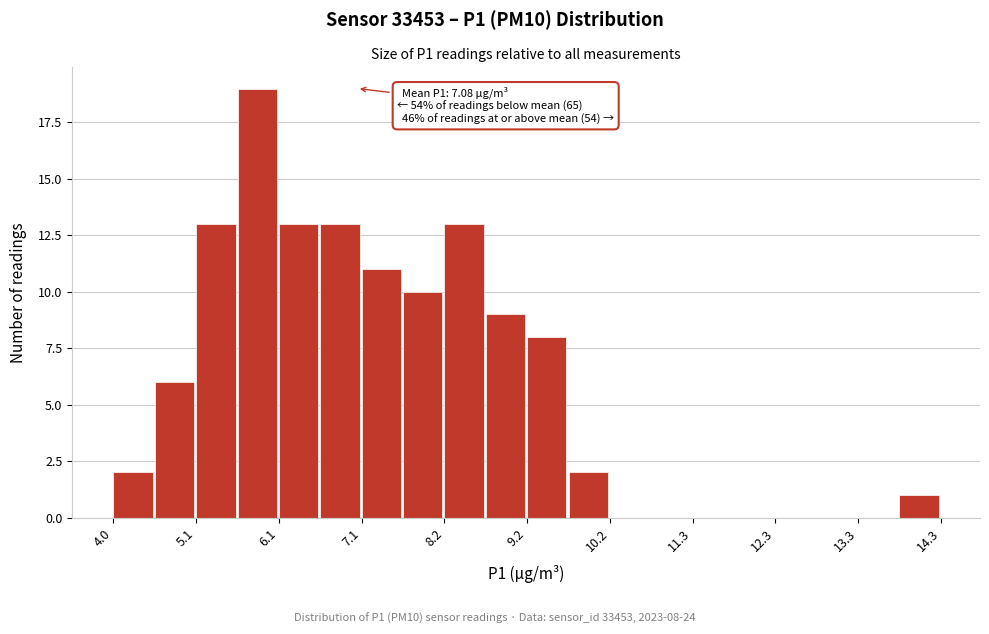

Around what value on the x-axis is the tallest bar? Give the approximate position of its centre, as read against the axis.

5.8